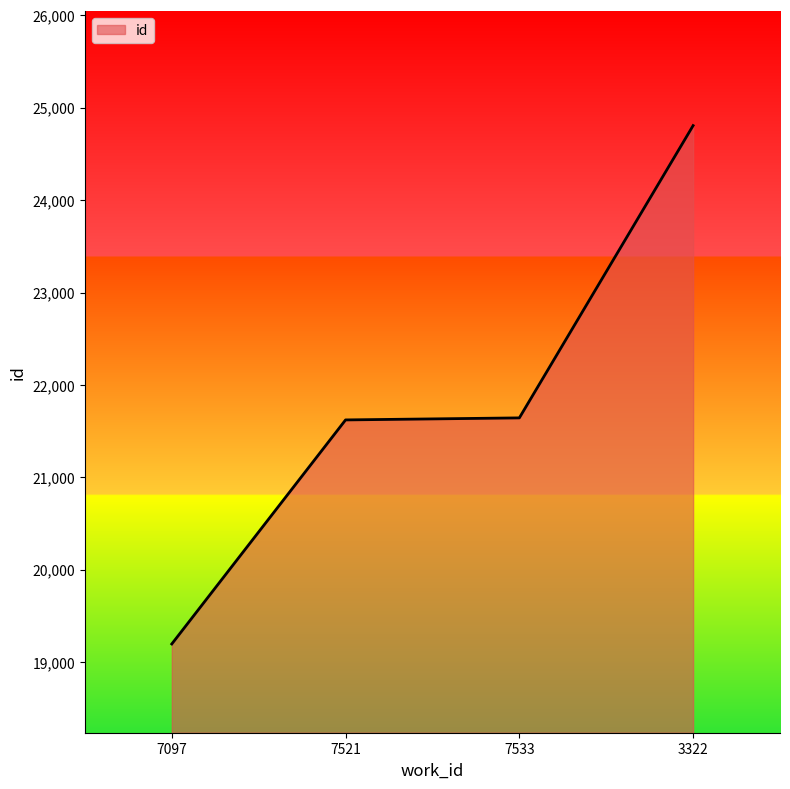

Which has a higher value, 7521 or 7097?

7521